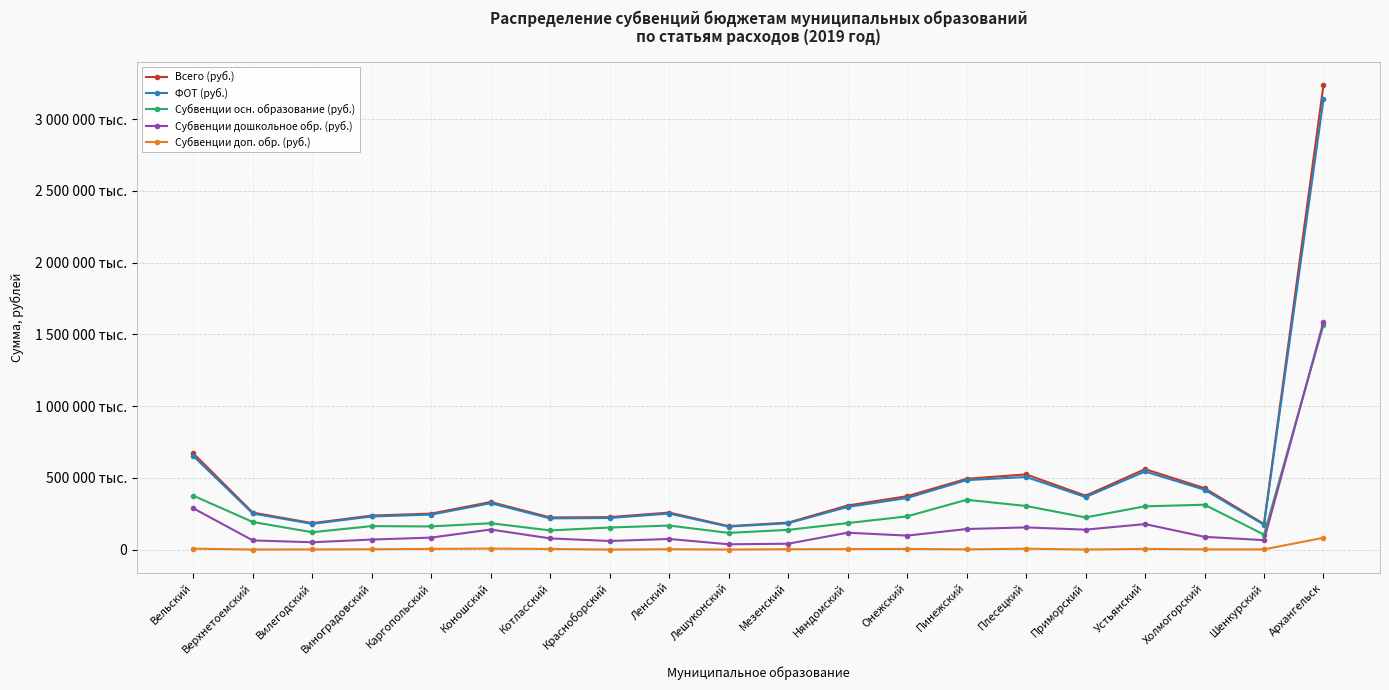

The Субвенции осн. образование (руб.) series shows 319852820 at Няндомский. True or false?

False